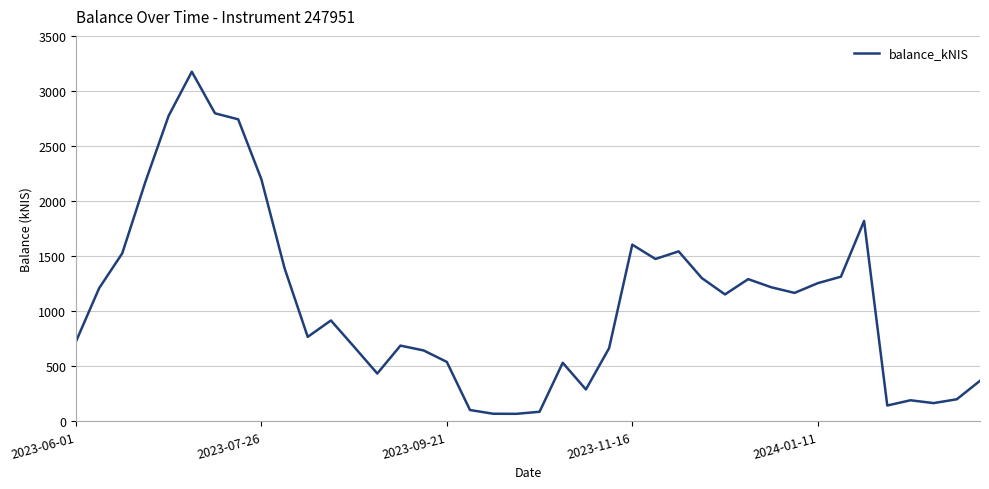

What is the maximum value shown in the chart?

3174.6